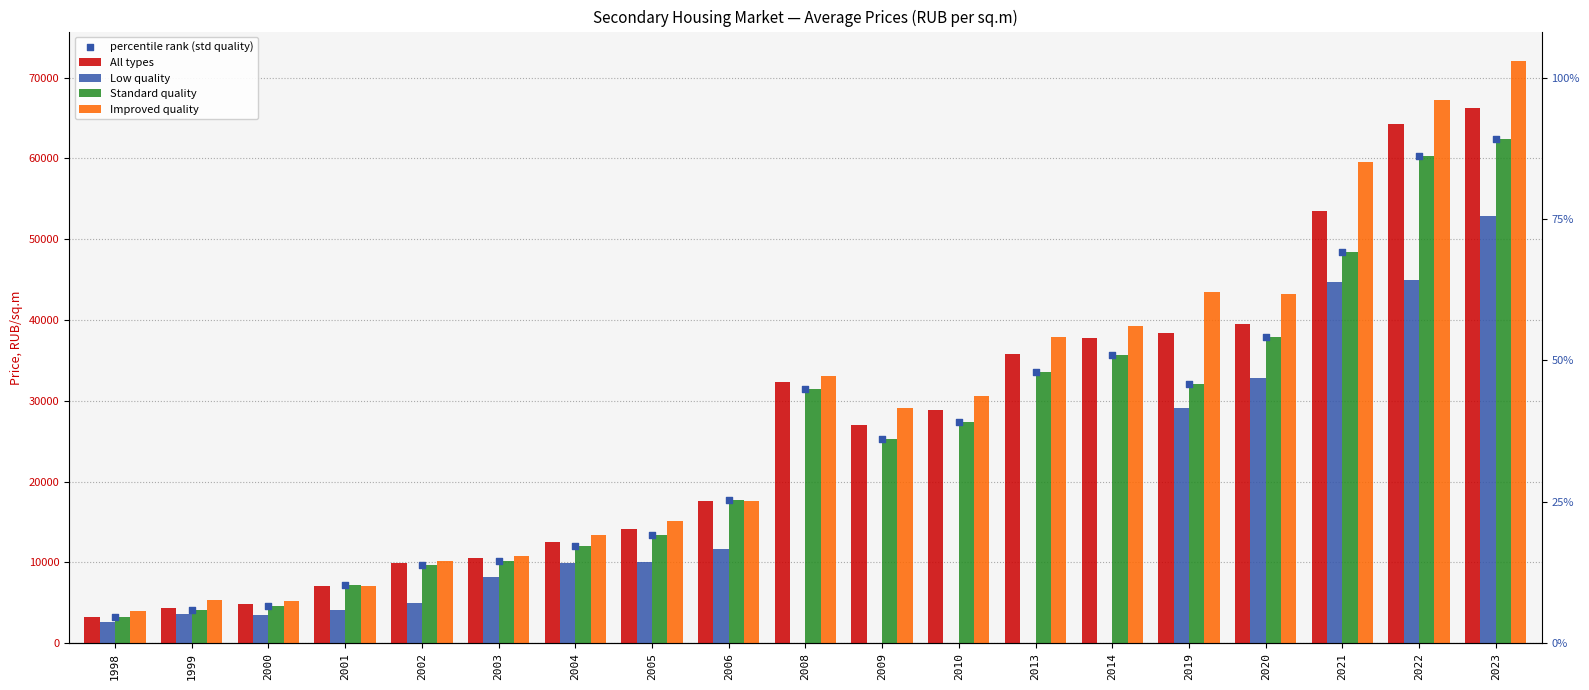

What is the total value across all series at 2005?

66196.8